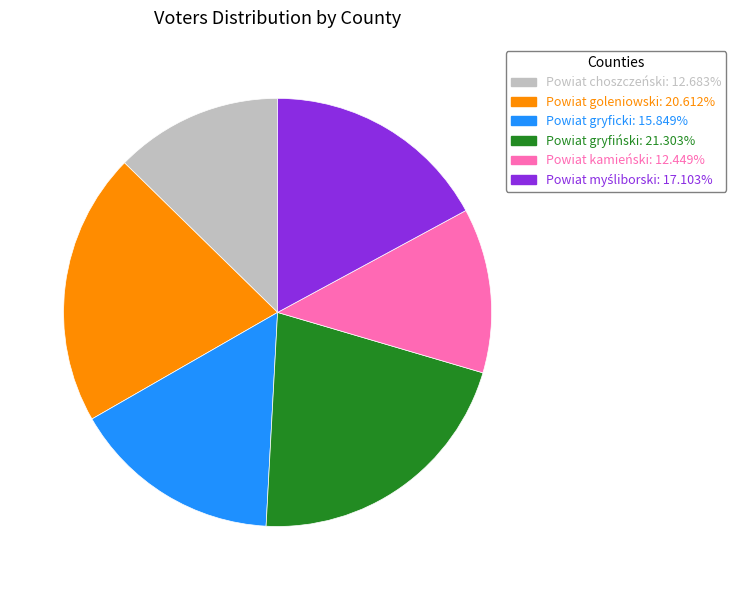

Approximately how many times larger is the value at Powiat kamieński compared to Powiat gryfiński?

0.6